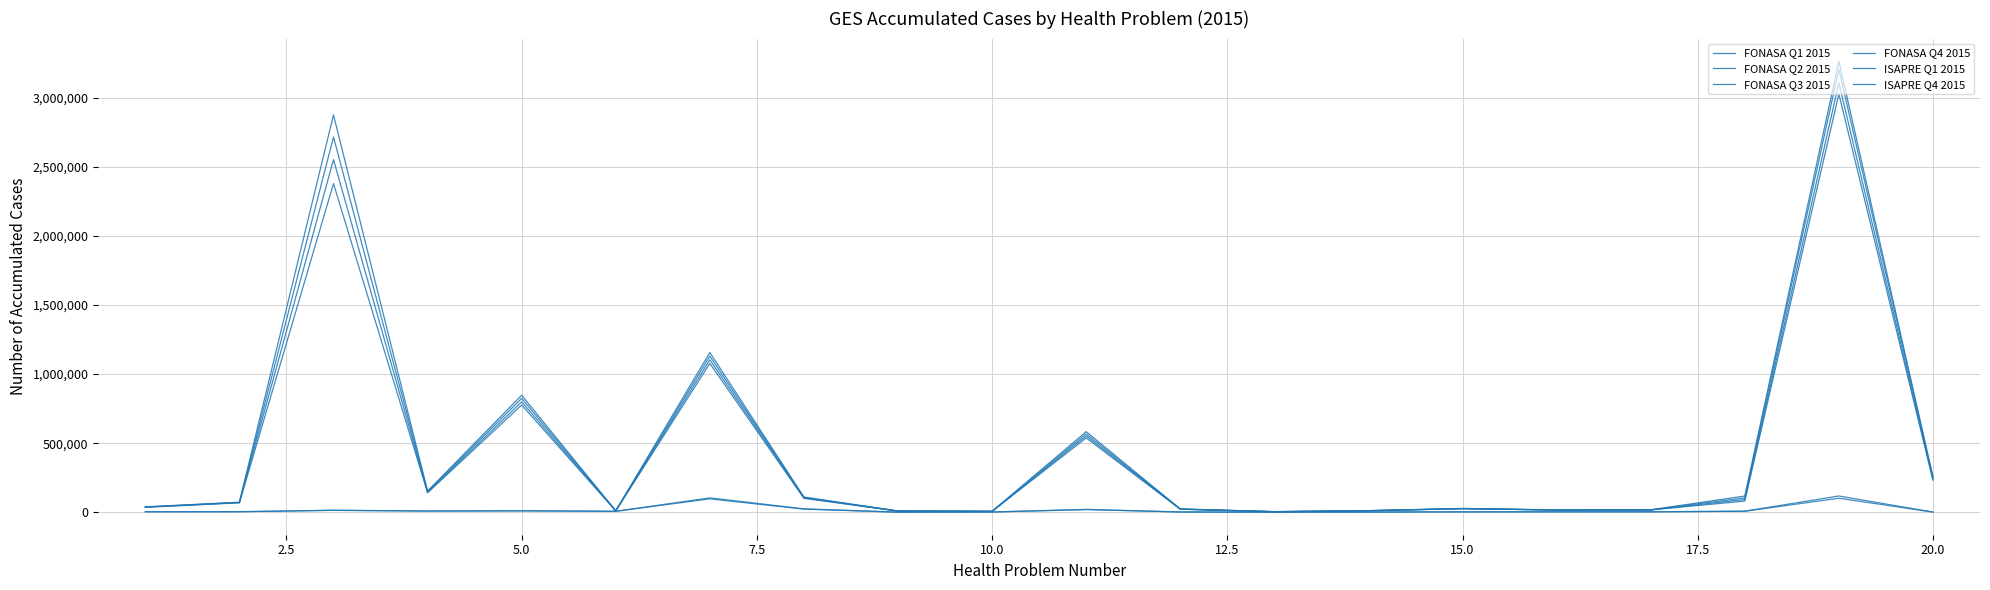

Reading left to right, list all the values displayed in this chart.

FONASA Q1 2015: 35500	68047	2379733	140770	776433	9559	1077533	100556	8071	6028	538159	21603	3729	10546	25247	15578	16256	80708	3028809	231497
FONASA Q2 2015: 36572	69455	2553614	144877	799380	9792	1103814	103513	8240	6246	552487	22250	3816	10829	25805	15918	16751	91860	3109364	238429
FONASA Q3 2015: 37774	70973	2717057	149073	824295	10069	1130967	106751	8421	6443	567061	22971	3910	11108	26501	16233	17283	103946	3206237	248959
FONASA Q4 2015: 38878	72489	2877336	153247	847129	10301	1156835	110238	8609	6640	583203	23655	3999	11405	27132	16520	17803	117100	3266798	255987
ISAPRE Q1 2015: 3106	3525	13189	8008	9662	6418	96660	22275	310	1478	18887	1594	430	1187	2396	2575	2801	6684	101332	895
ISAPRE Q4 2015: 3410	3839	14377	9016	10650	6719	103962	24500	336	1556	20473	1765	501	1305	2653	2805	3058	7635	117576	1007